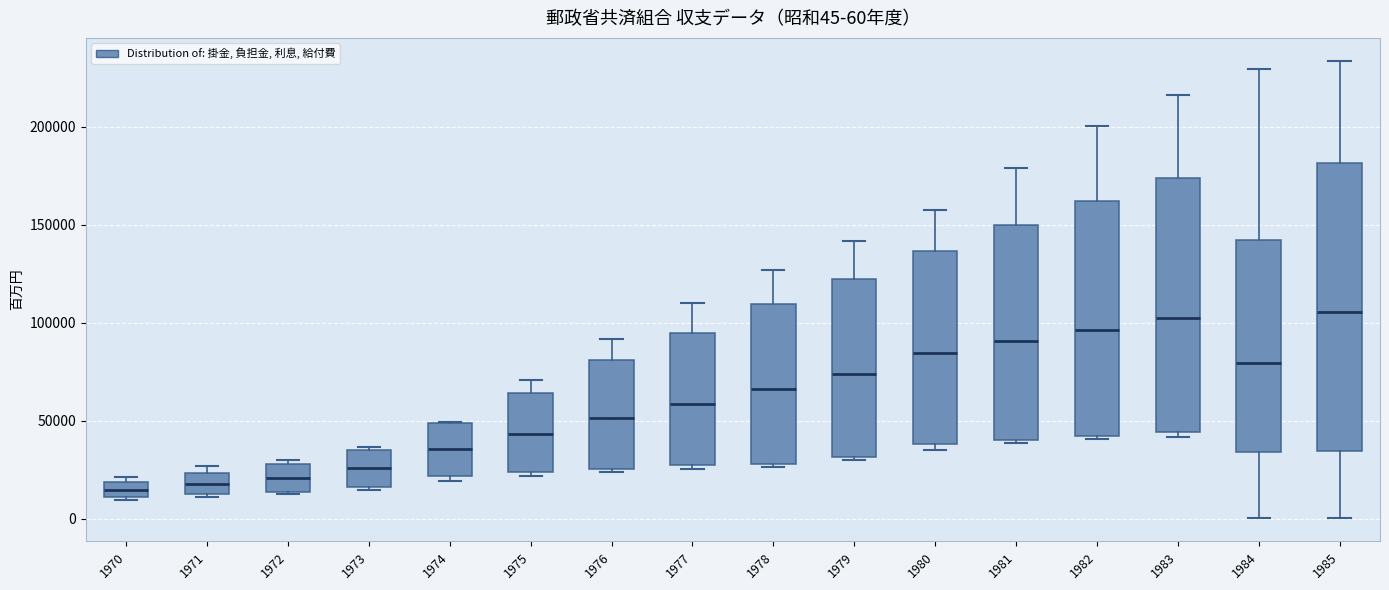

Which box is the tallest, from its lower edge to its upper edge?

1985